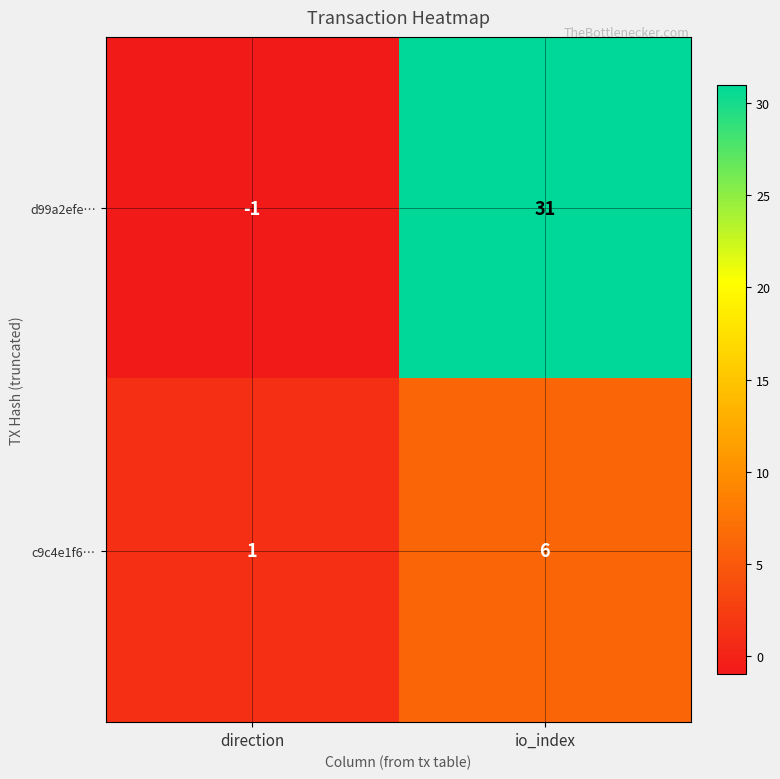

True or false: c9c4e1f6… has a value of 1 at direction.

True